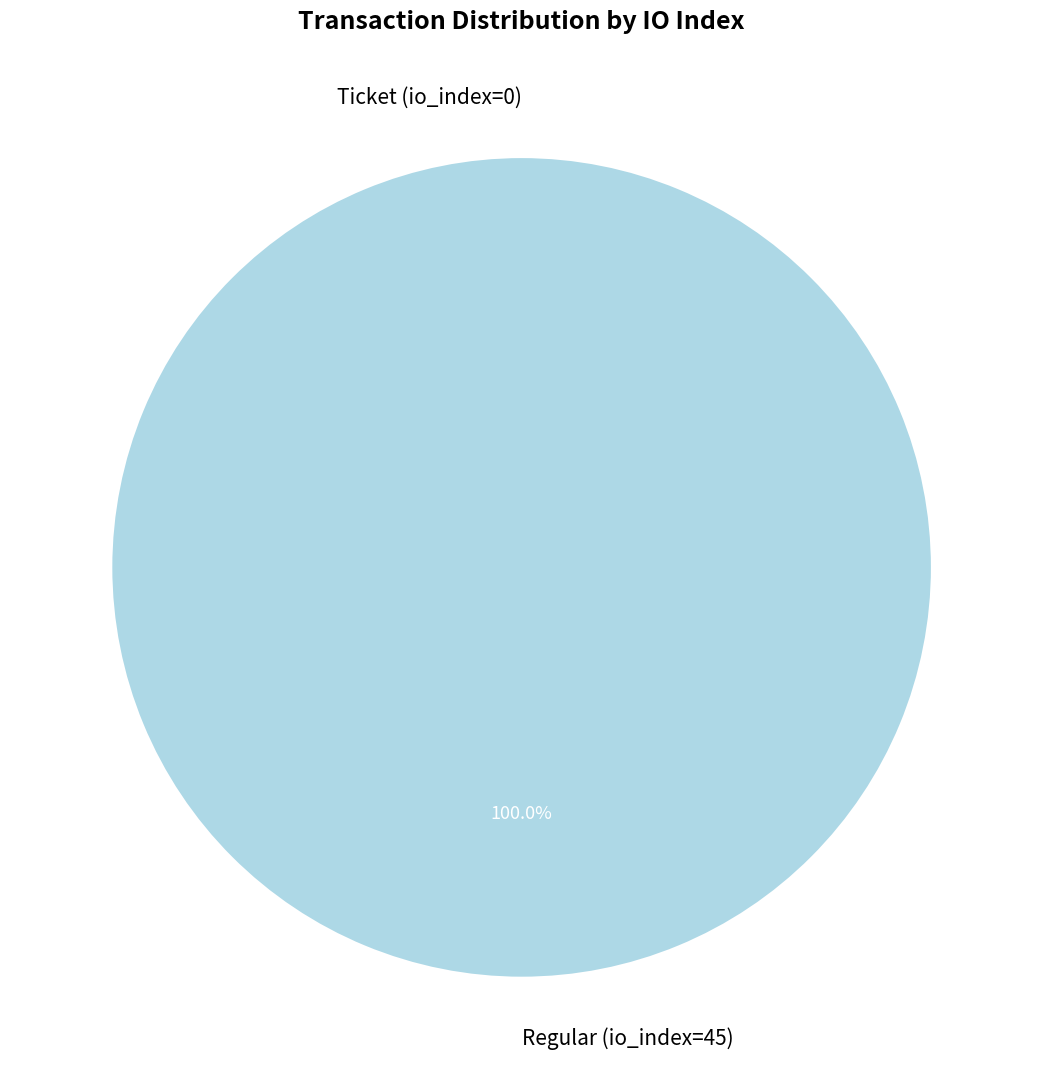

Which slice represents more than half of the pie?

Regular (io_index=45)